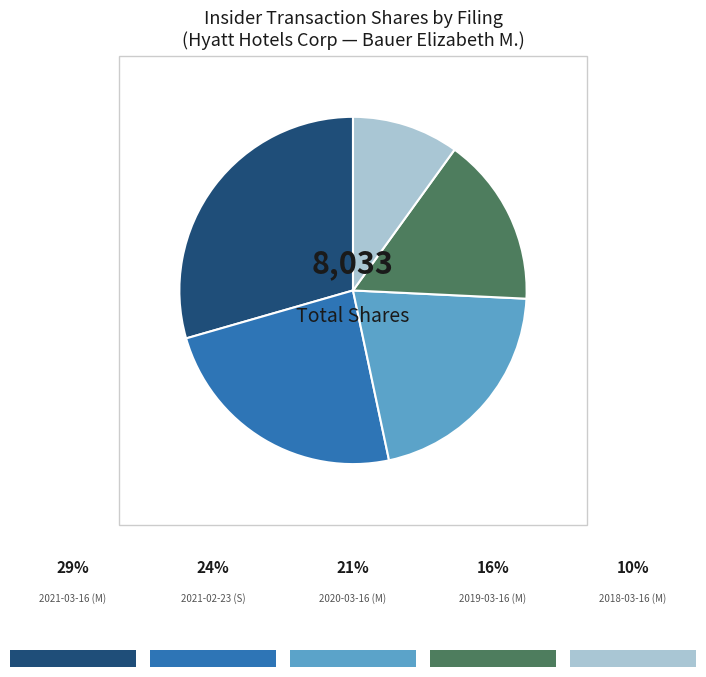

How many segments does this pie chart have?

5